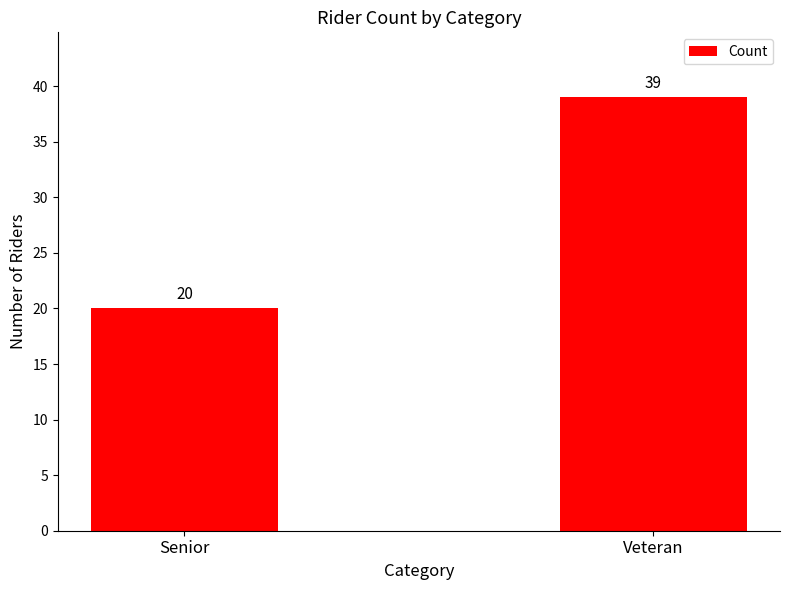

What is the value of the 2nd bar from the left?

39